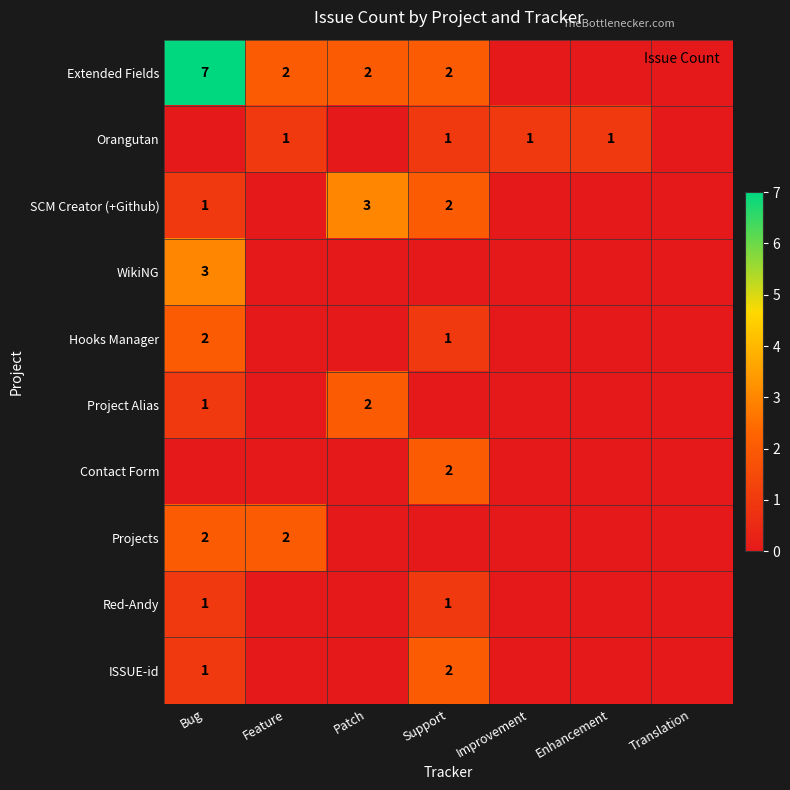

How many positive values does the Extended Fields series have?

4